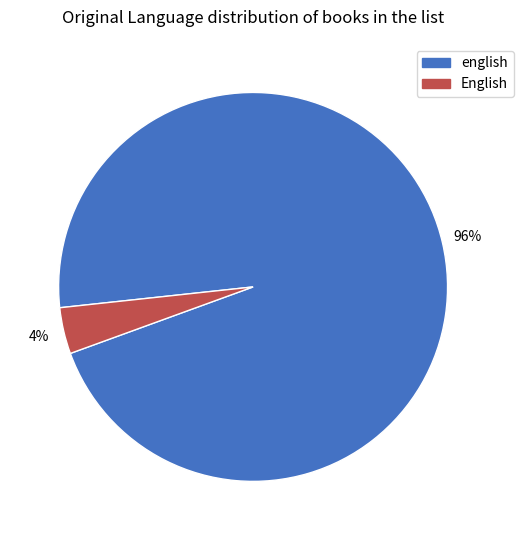

To the nearest percent, what portion does English represent?

4%